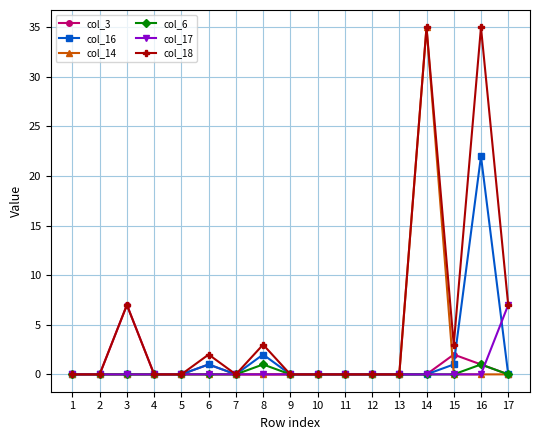

Is it true that col_14 equals -23 at 10?

False